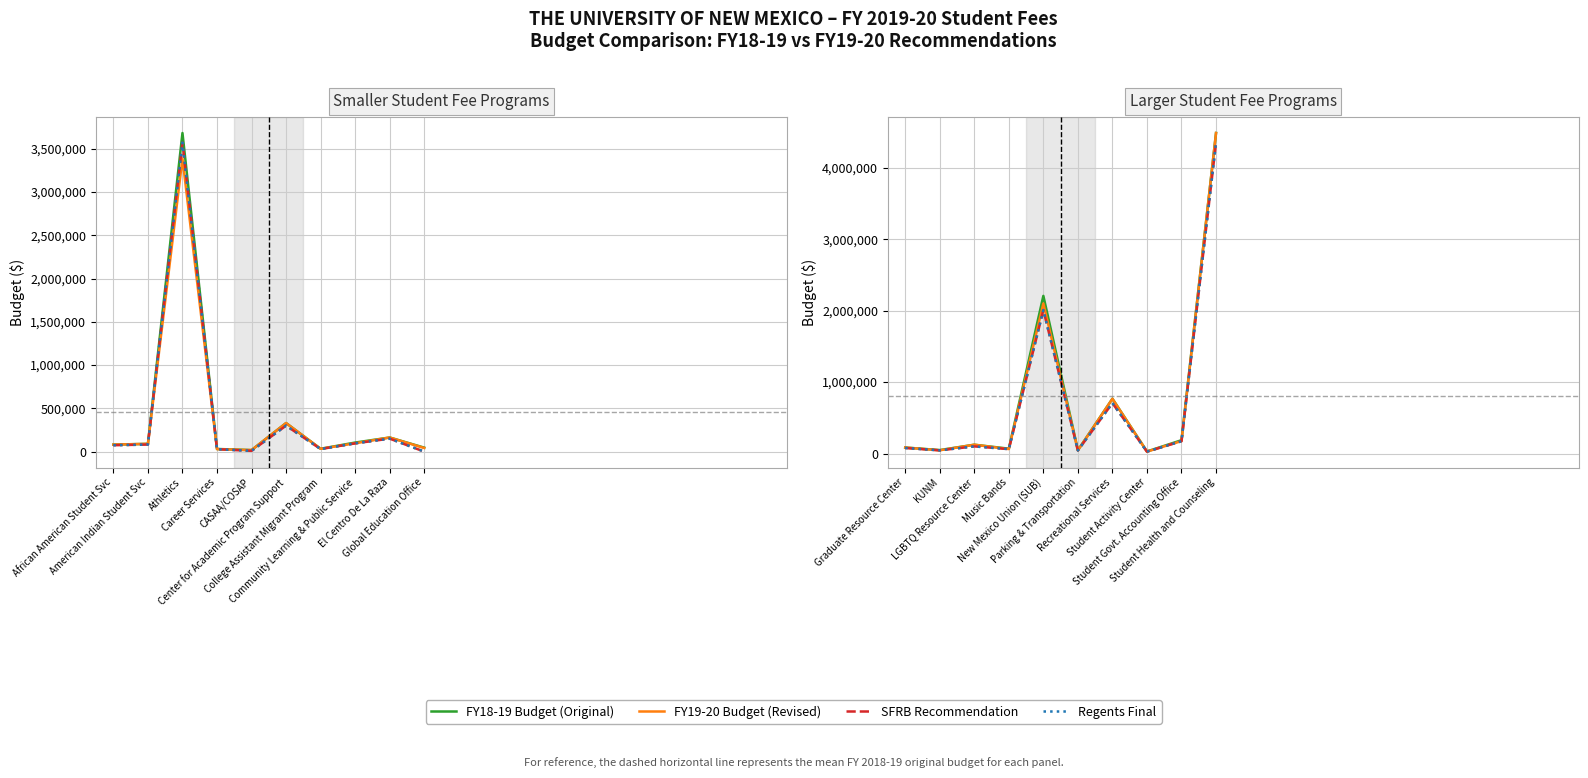

List the series in order of their peak value, highest first.

FY18-19 Budget (Original), FY19-20 Budget (Revised), SFRB Recommendation, Regents Final